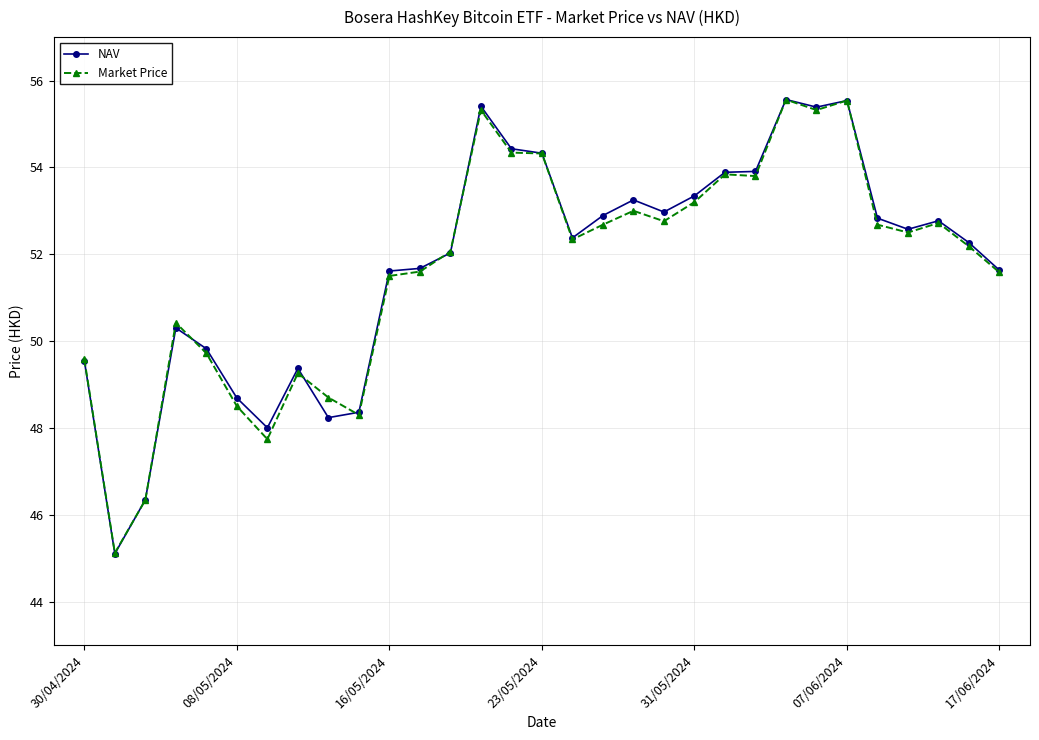

What is the minimum value for Market Price?

45.1